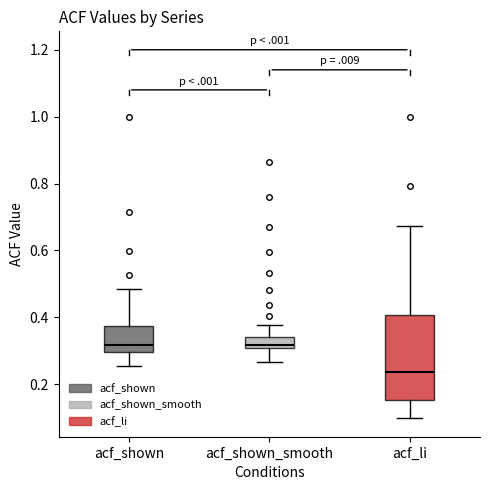

Reading left to right, transcribe this box plot: for each box, give where its median line is, the range the box spans, and where its two whiskers end, as read against the y-axis. The values are not printed on the chart, so give them approximately, as read against the axis.

acf_shown: median 0.32, box 0.30 to 0.38, whiskers 0.26 to 0.48
acf_shown_smooth: median 0.32, box 0.30 to 0.34, whiskers 0.26 to 0.38
acf_li: median 0.24, box 0.16 to 0.40, whiskers 0.10 to 0.68